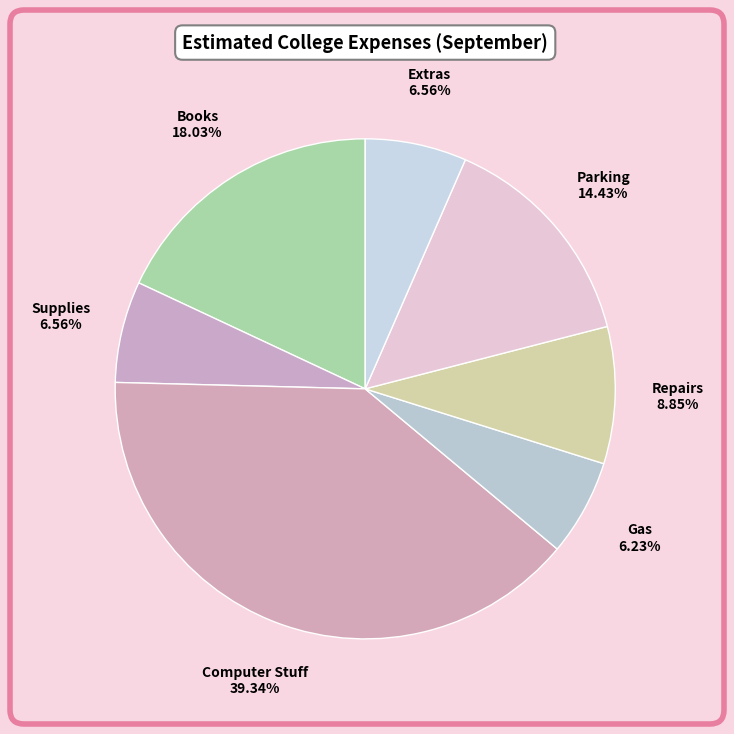

Which category has the biggest portion of the pie?

Computer Stuff